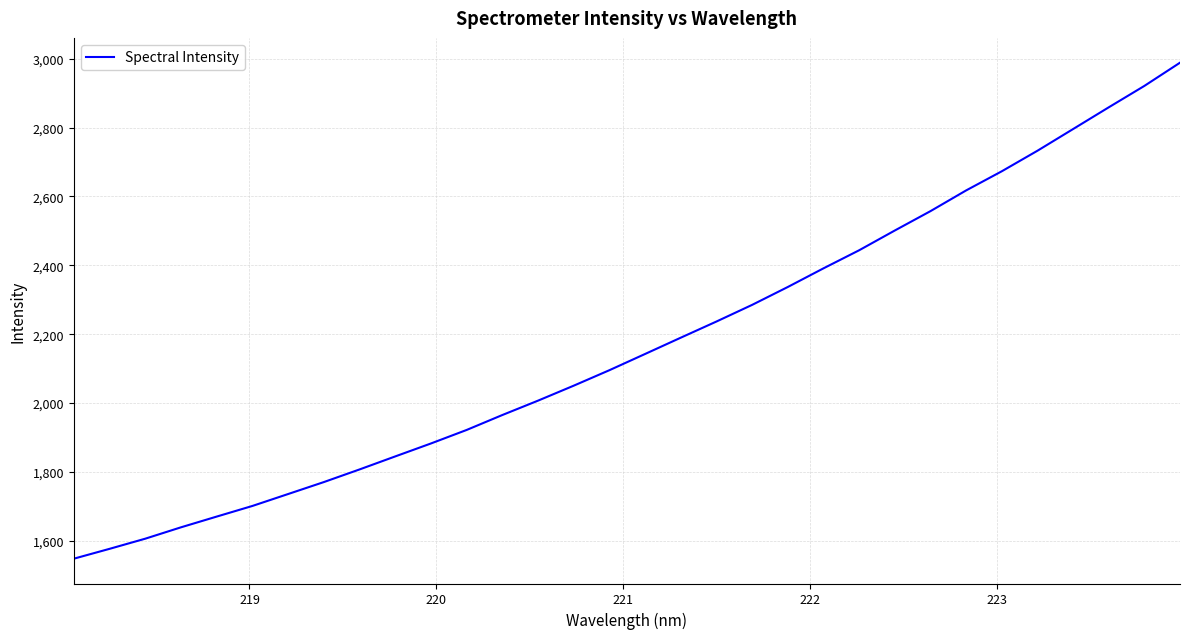

What is the difference between the maximum and minimum values?

1439.8